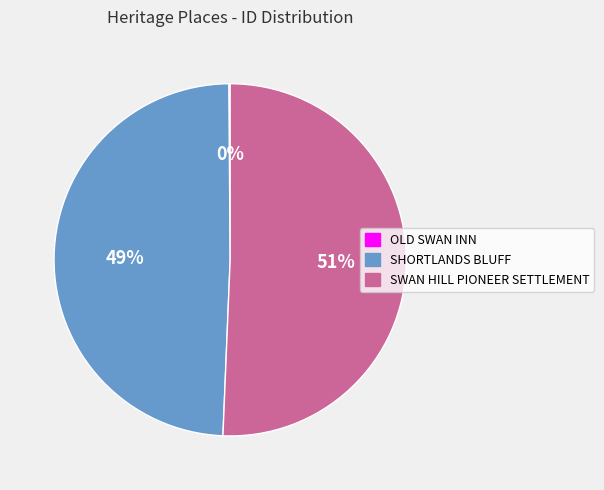

What percentage is the SWAN HILL PIONEER SETTLEMENT slice, to the nearest percent?

51%